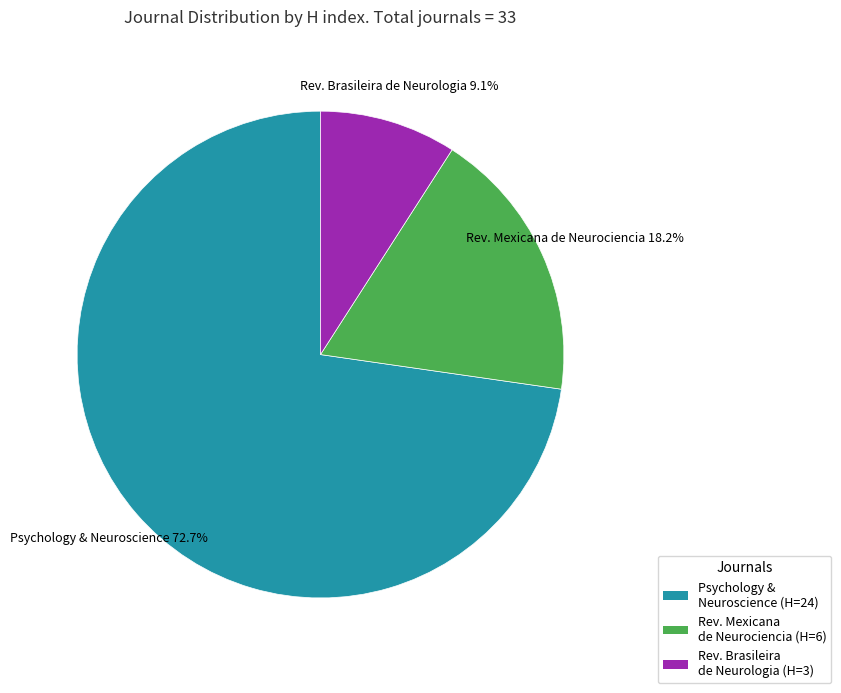

To the nearest percent, what is the difference between the largest and smallest slice percentages?

64%